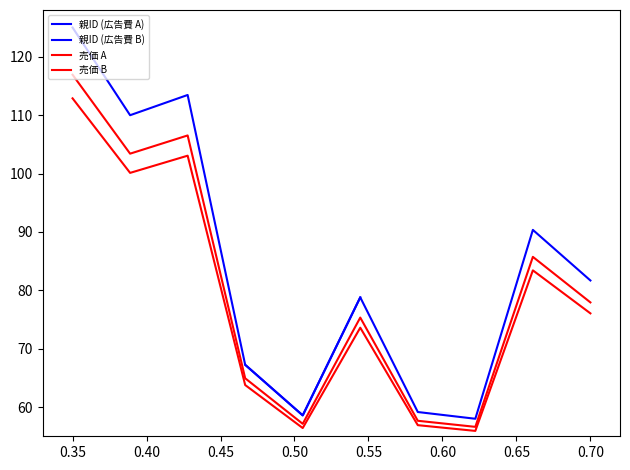

What is the average value of the 売価 series?

80.2